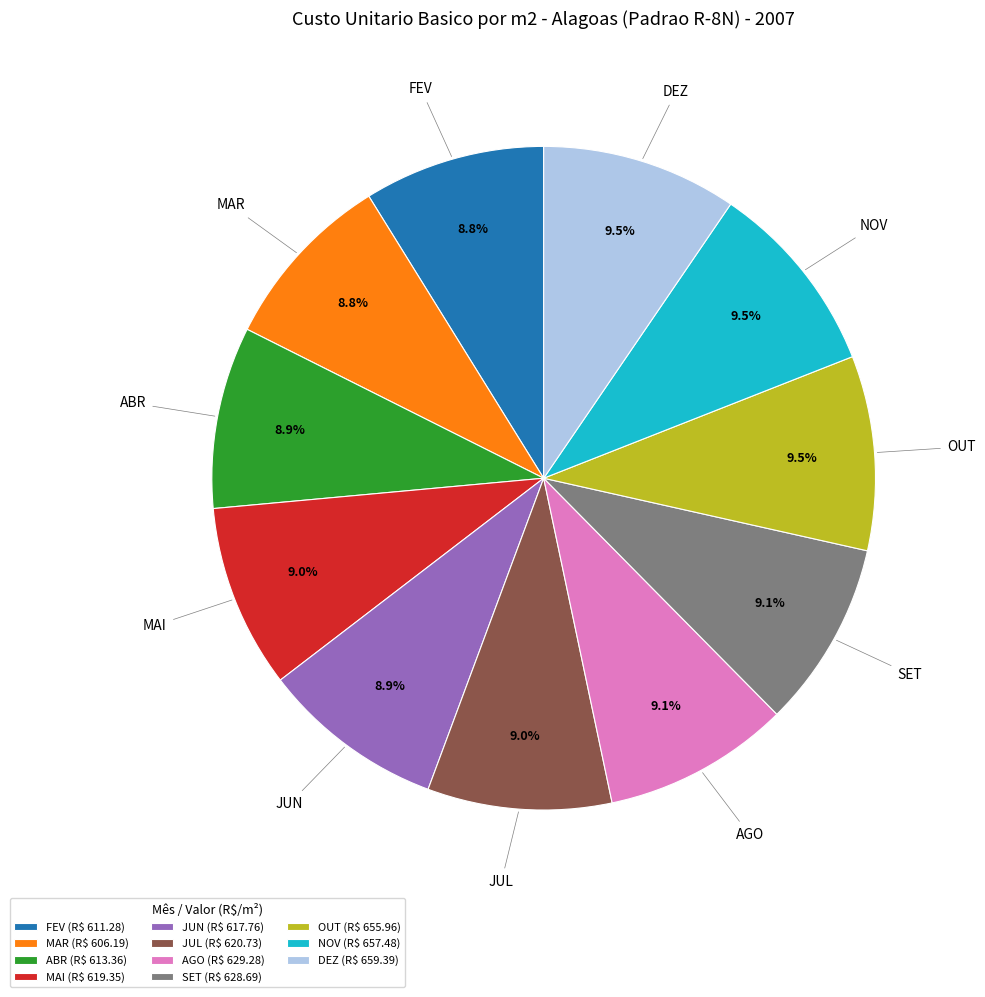

How many slices are in this pie chart?

11